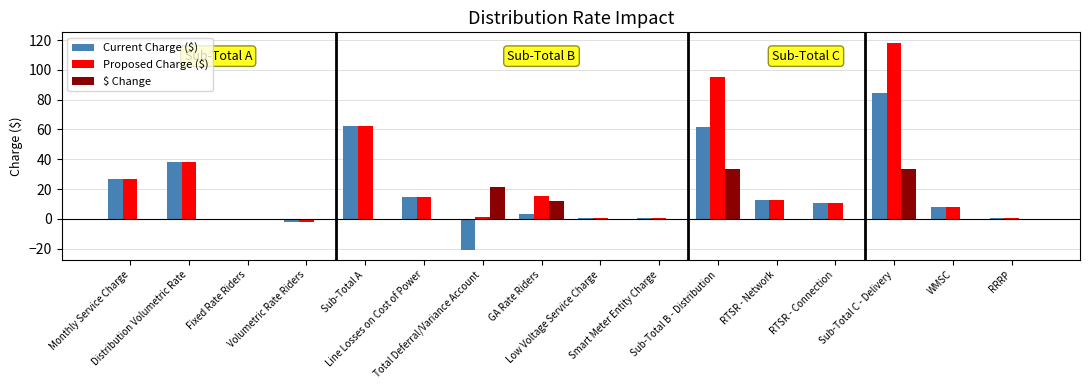

Which series has the largest total across all categories?

Proposed Charge ($)